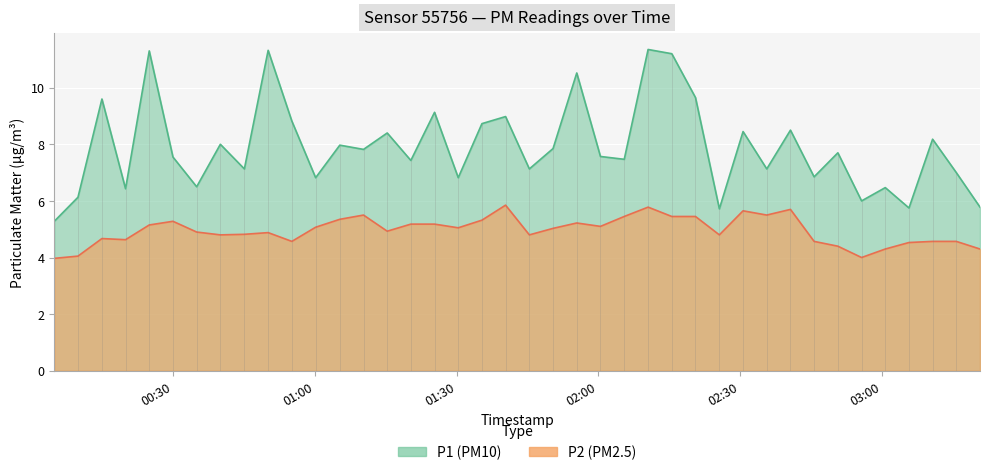

What is the minimum value shown in the chart?

4.0